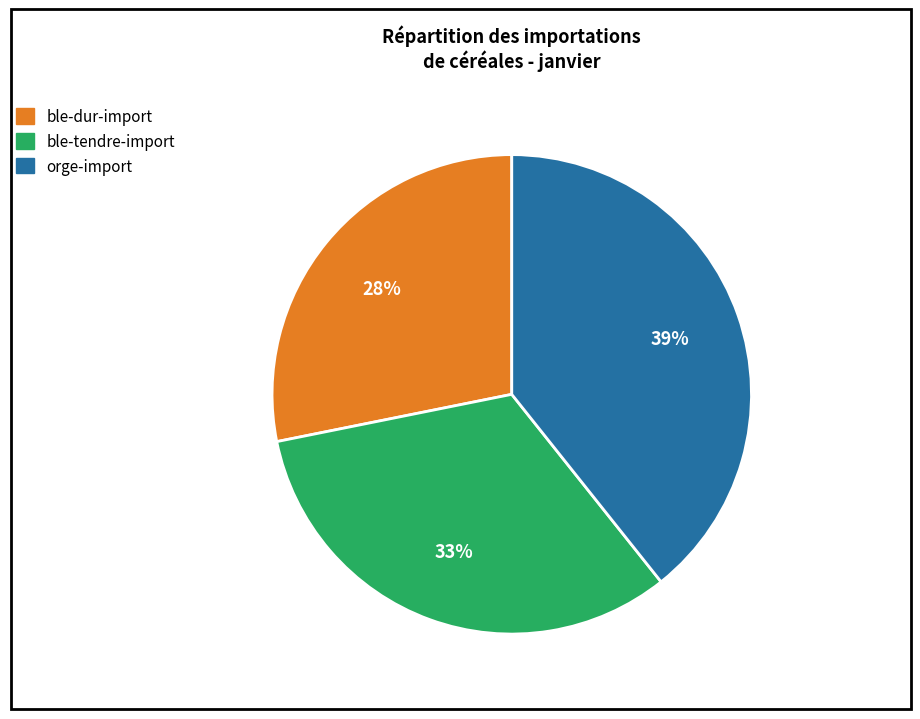

To the nearest percent, what percentage of the pie is ble-dur-import?

28%